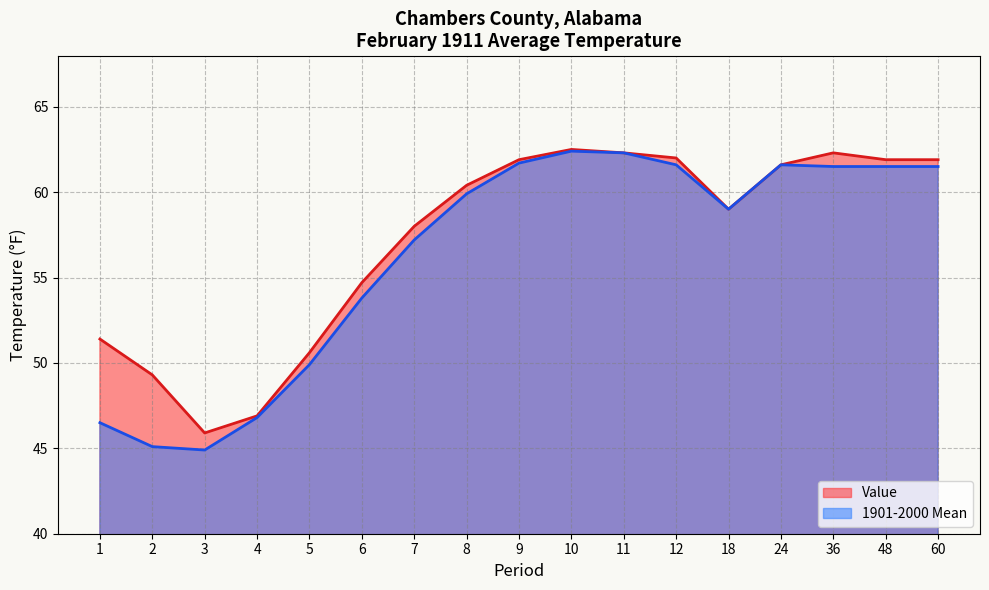

In Value, how many points are lower than both neighbors (excluding endpoints)?

2